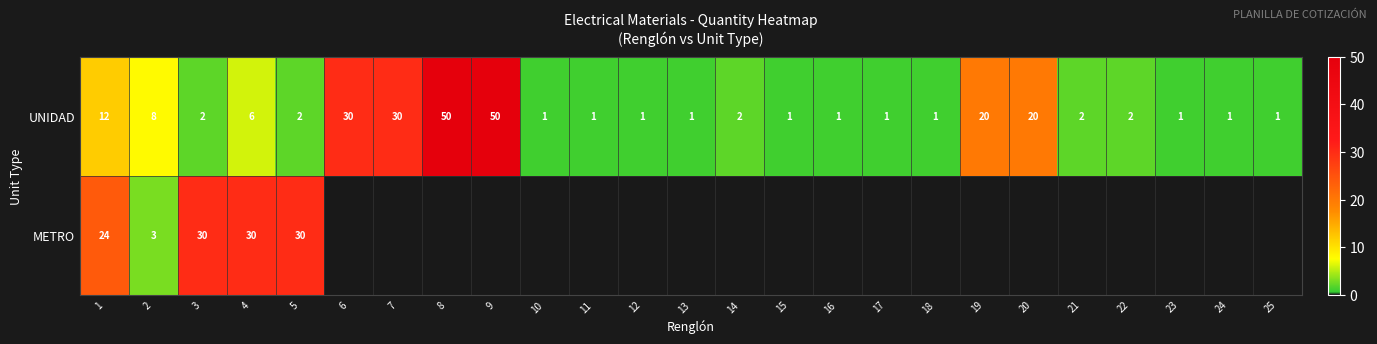

Is it true that UNIDAD equals 1 at 12?

True